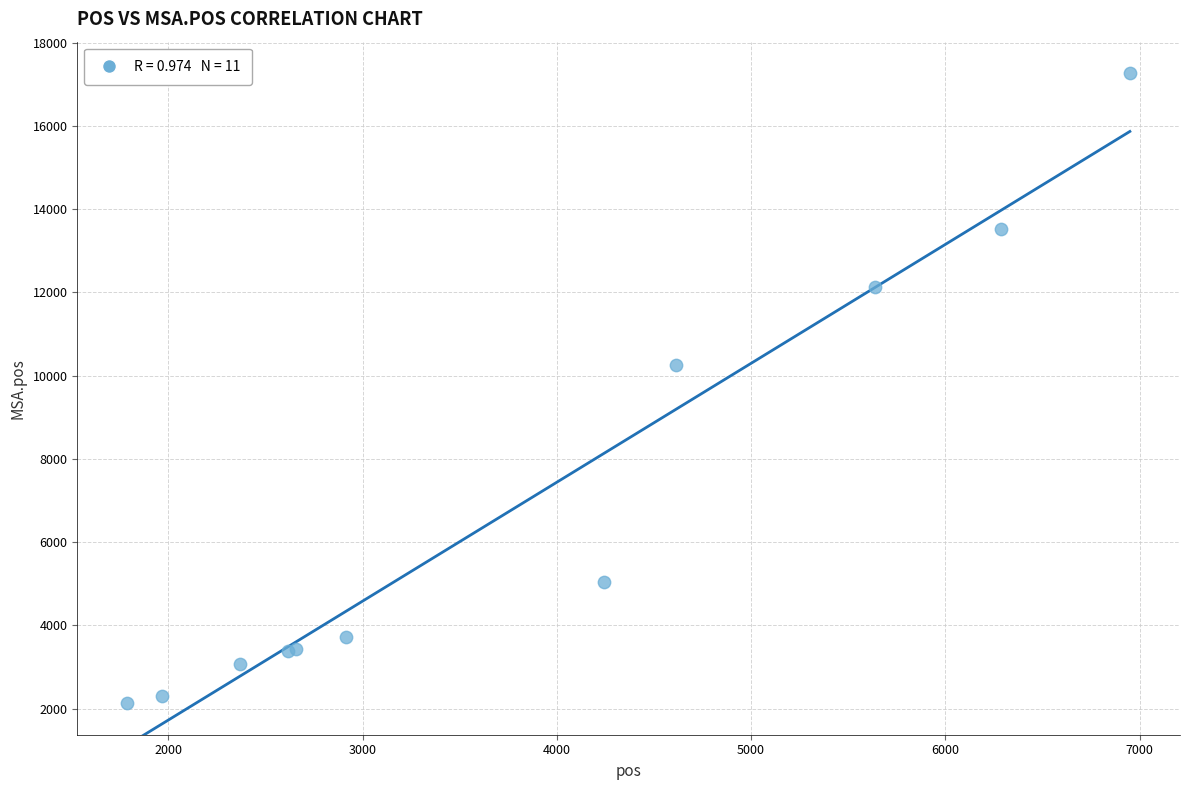

What Y value in the scatter plot is closest to 9697?

10250